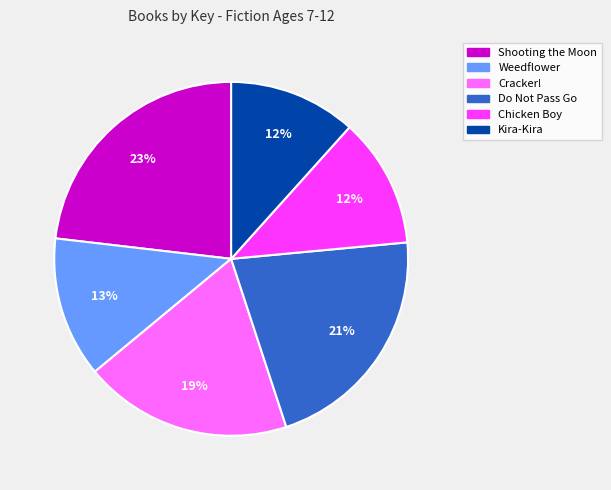

To the nearest percent, what percentage of the pie is Shooting the Moon?

23%